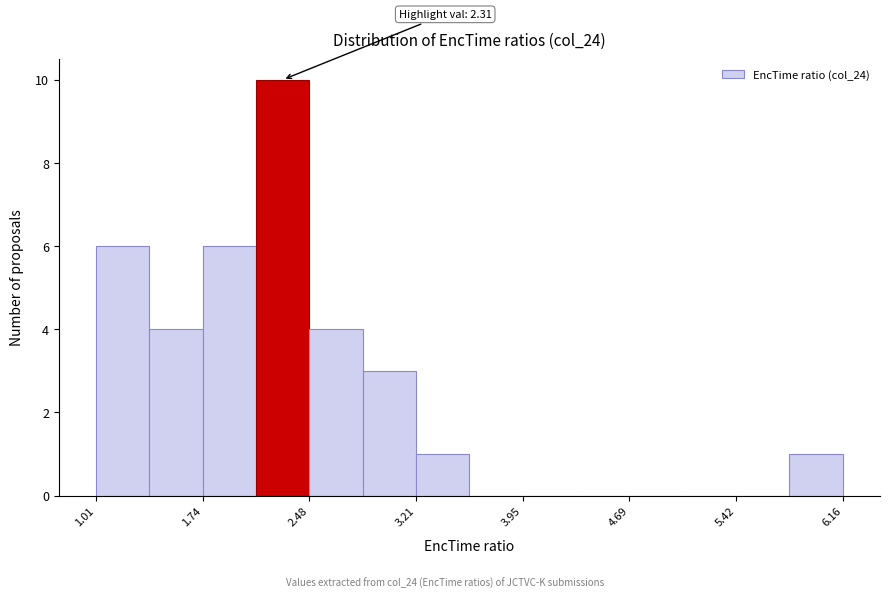

Read against the x-axis, roughly where is the centre of the tallest bar?

2.3